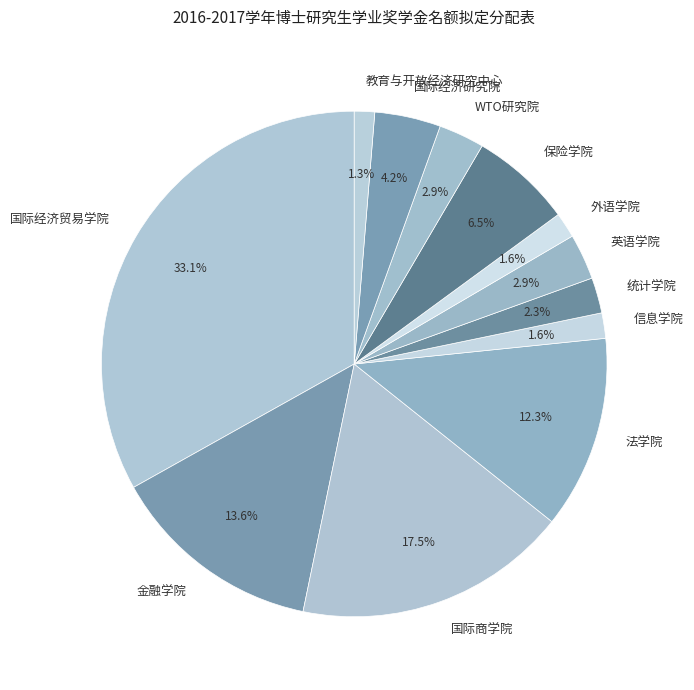

What portion of the pie excludes 保险学院?

93.5%